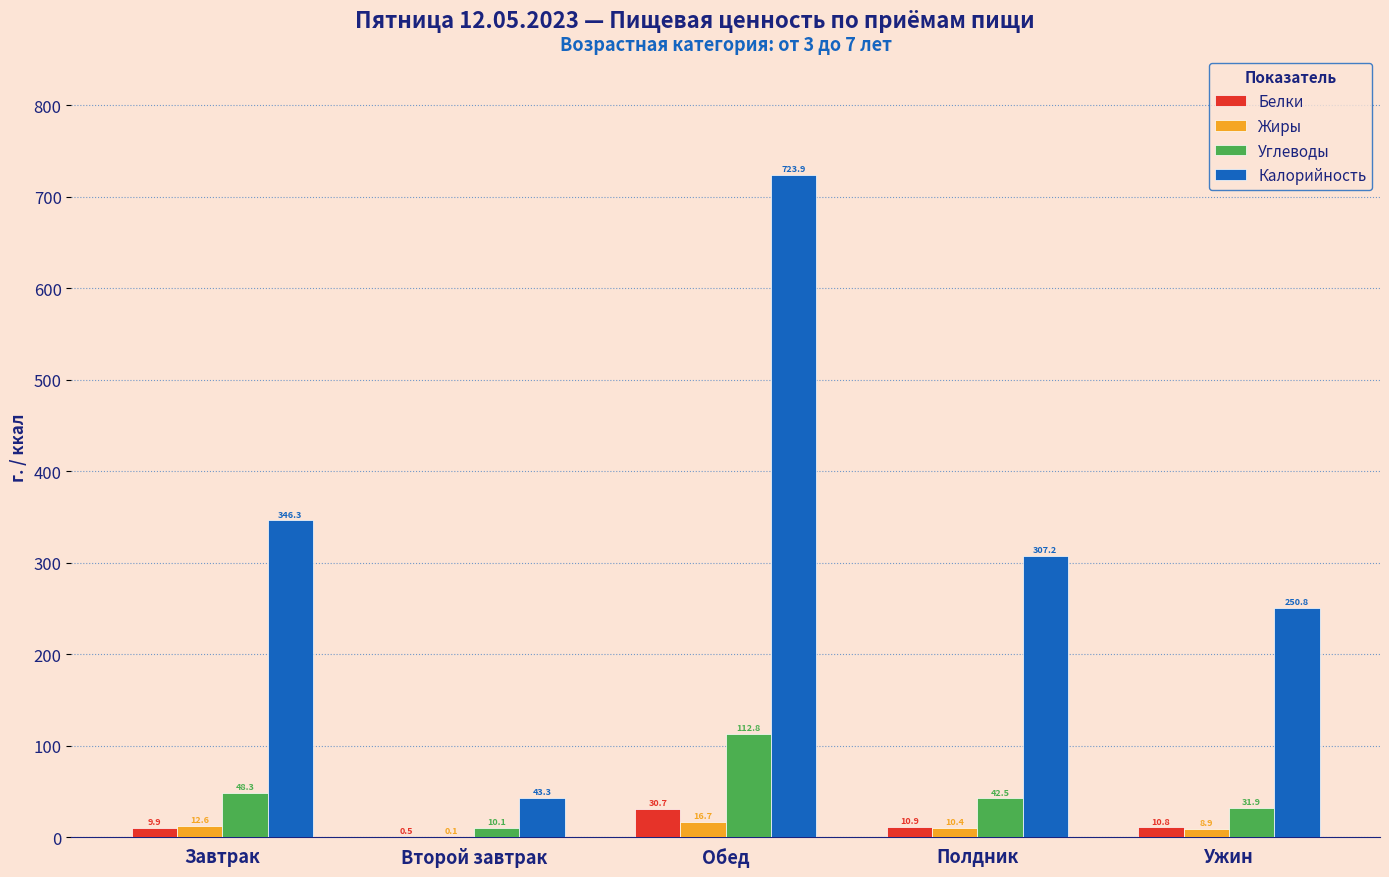

What is the approximate value of Калорийность at Ужин?

250.8